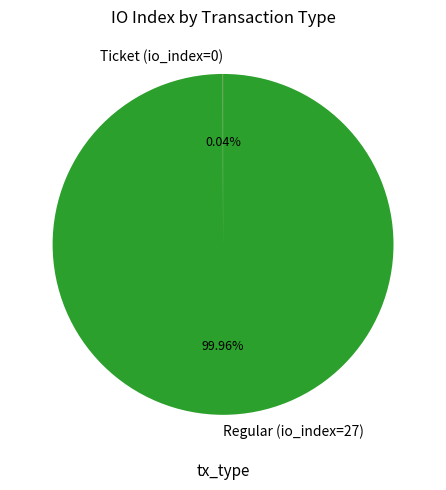

Does any single category account for the majority?

Yes